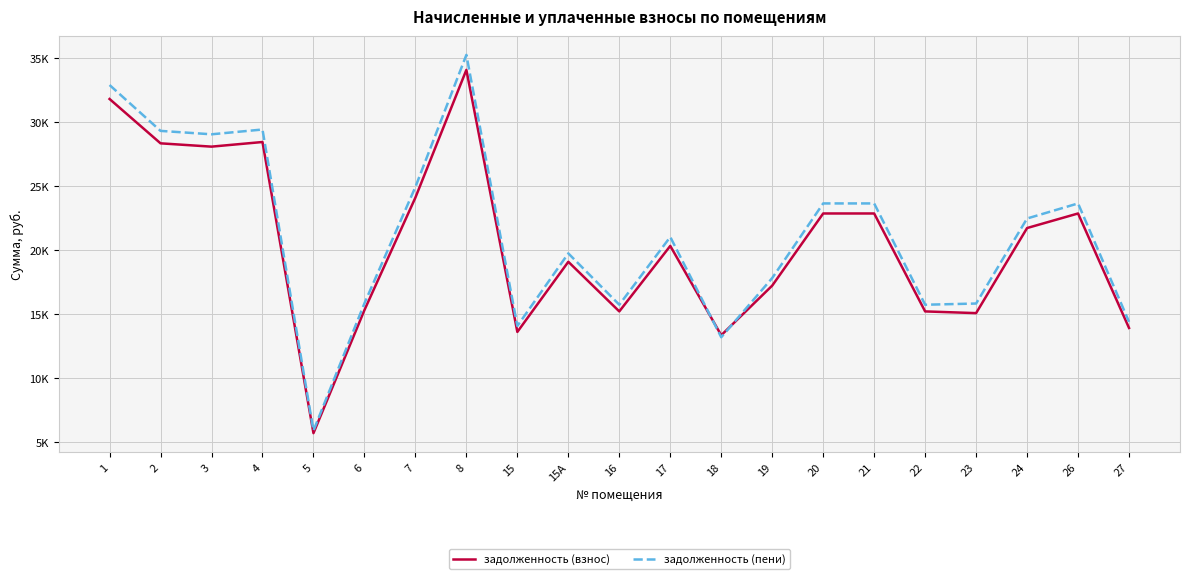

How many interior local peaks does the задолженность (пени) series have?

5